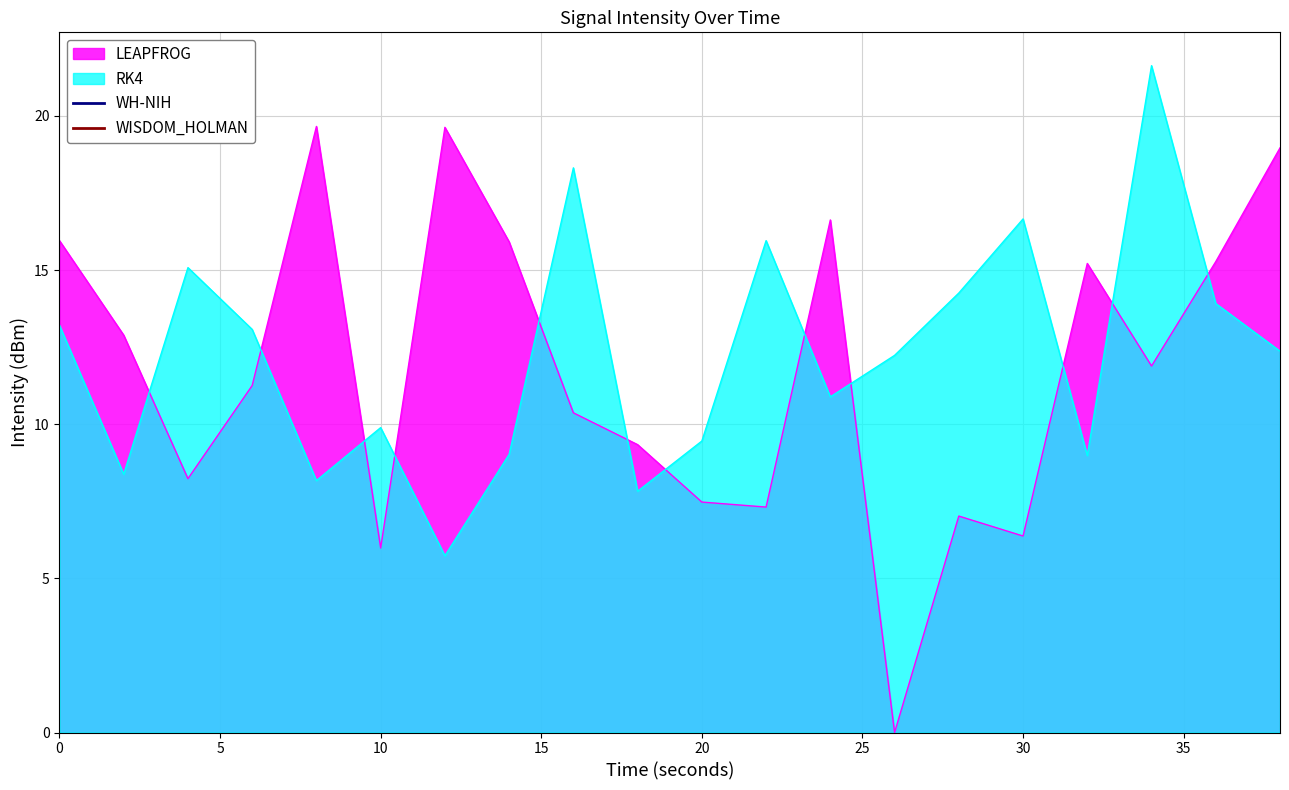

At 4, list the series in order from largest to smallest.

RK4, LEAPFROG